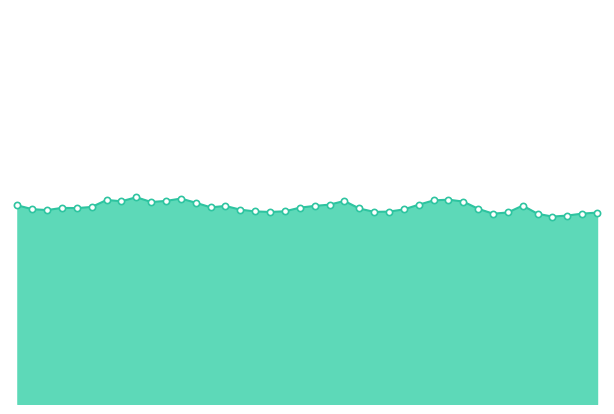

What is the change in value from 3 to 8?

+3.2